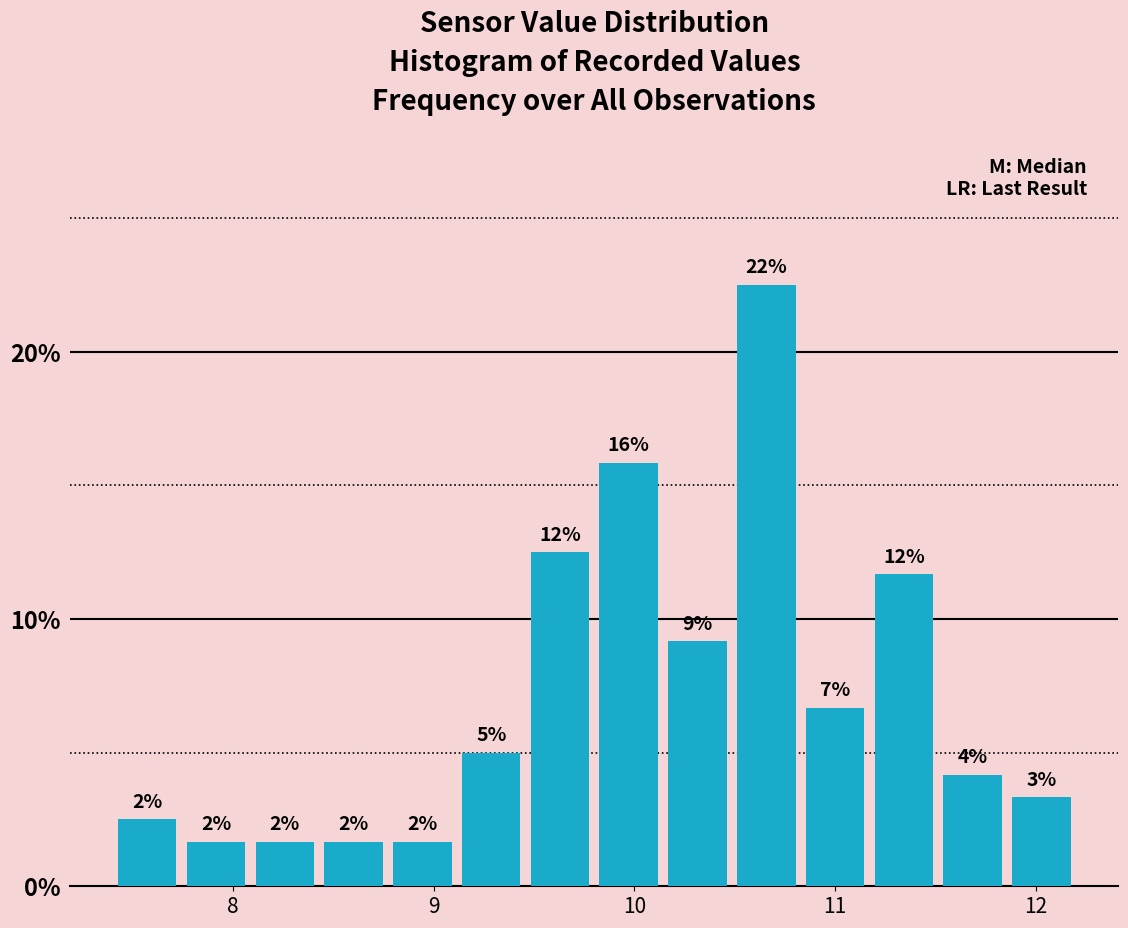

Read against the x-axis, roughly where is the centre of the tallest bar?

10.7